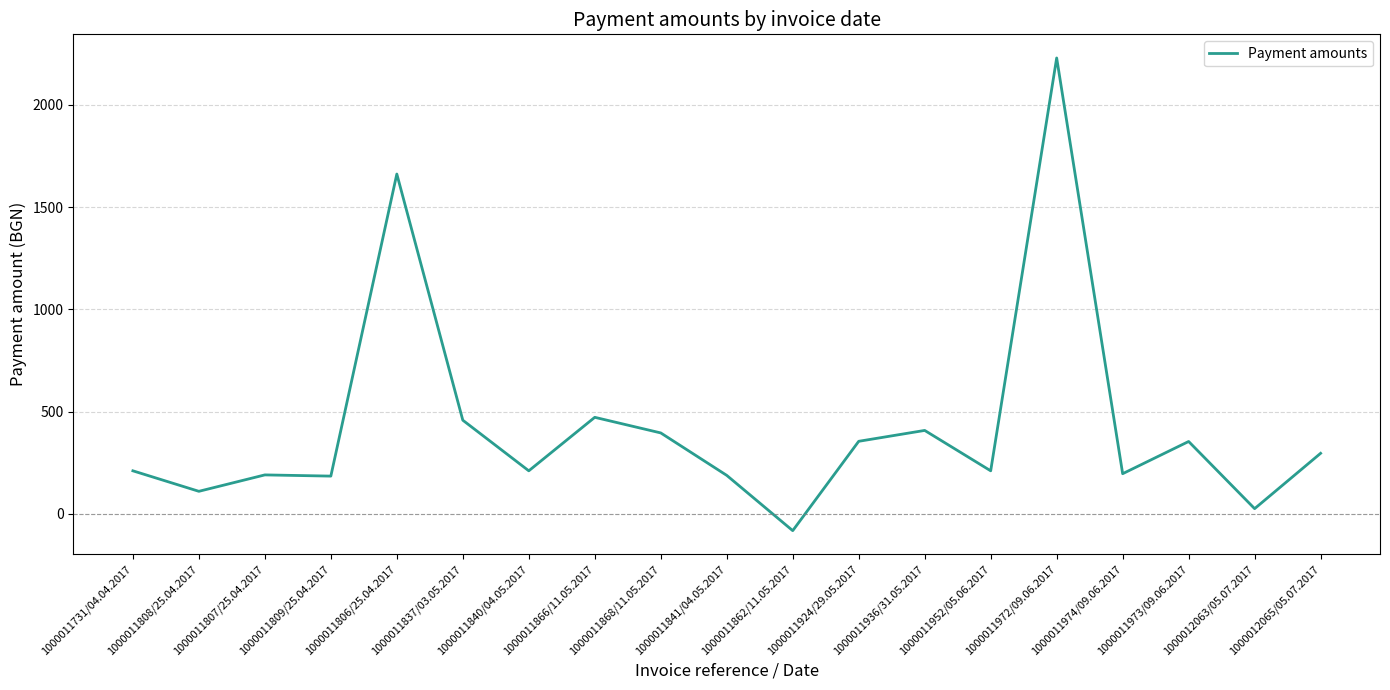

Between 1000011837/03.05.2017 and 1000011808/25.04.2017, which is larger?

1000011837/03.05.2017